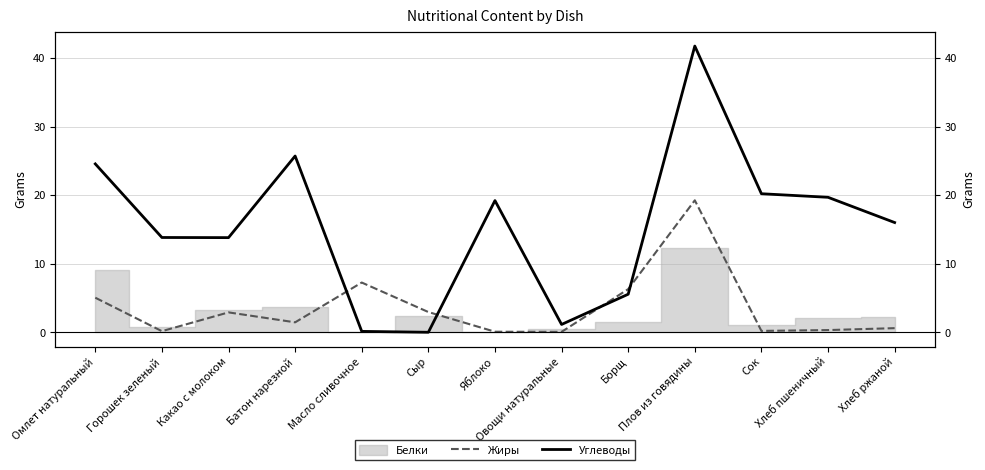

What is the sum of all Жиры values?

46.5